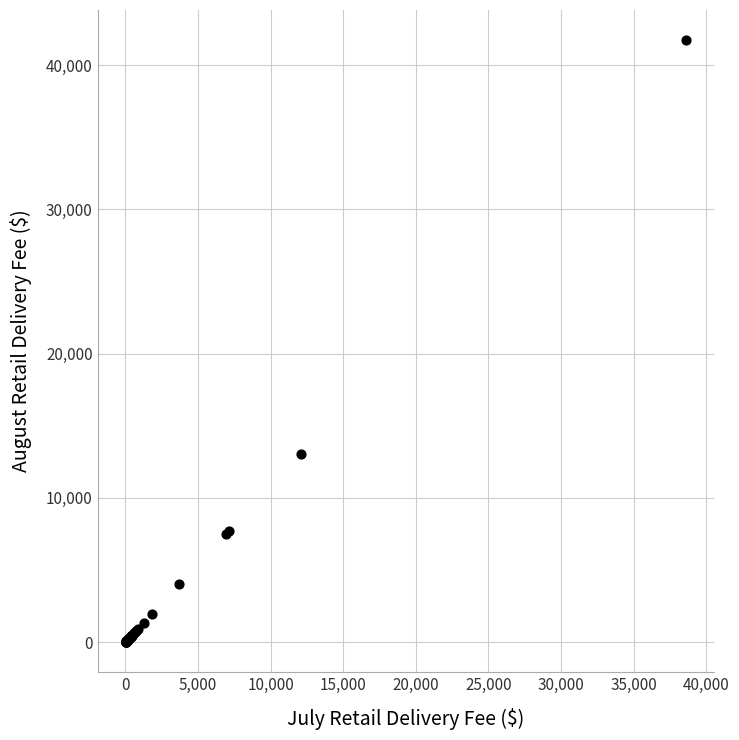

What Y value in the scatter plot is closest to 20871?

13061.5